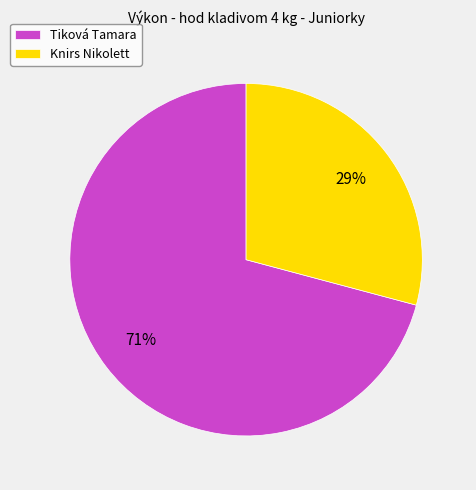

How many segments does this pie chart have?

2